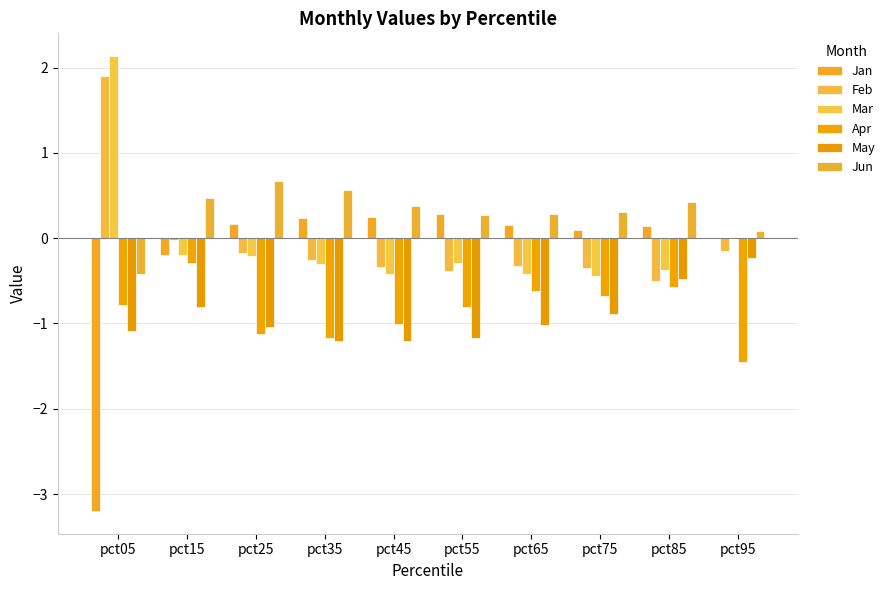

Where does the Mar series first go above 0?

pct05